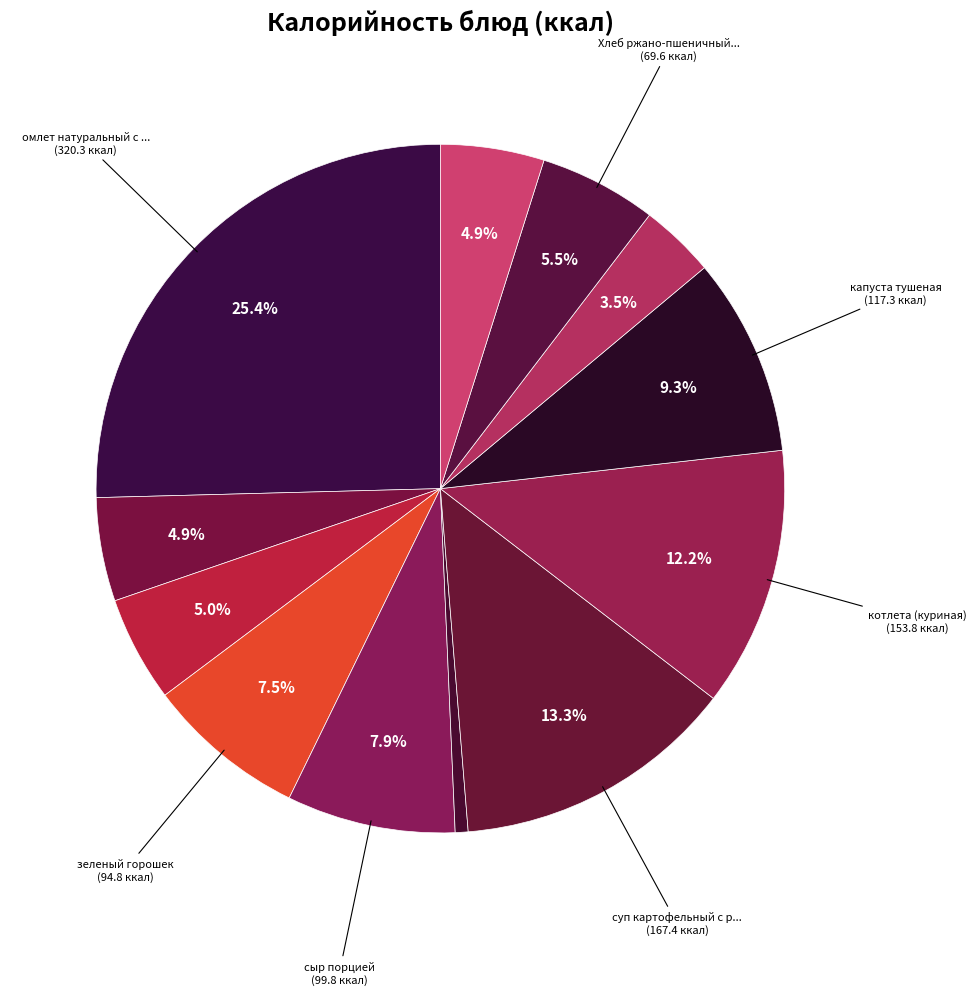

How many segments does this pie chart have?

12